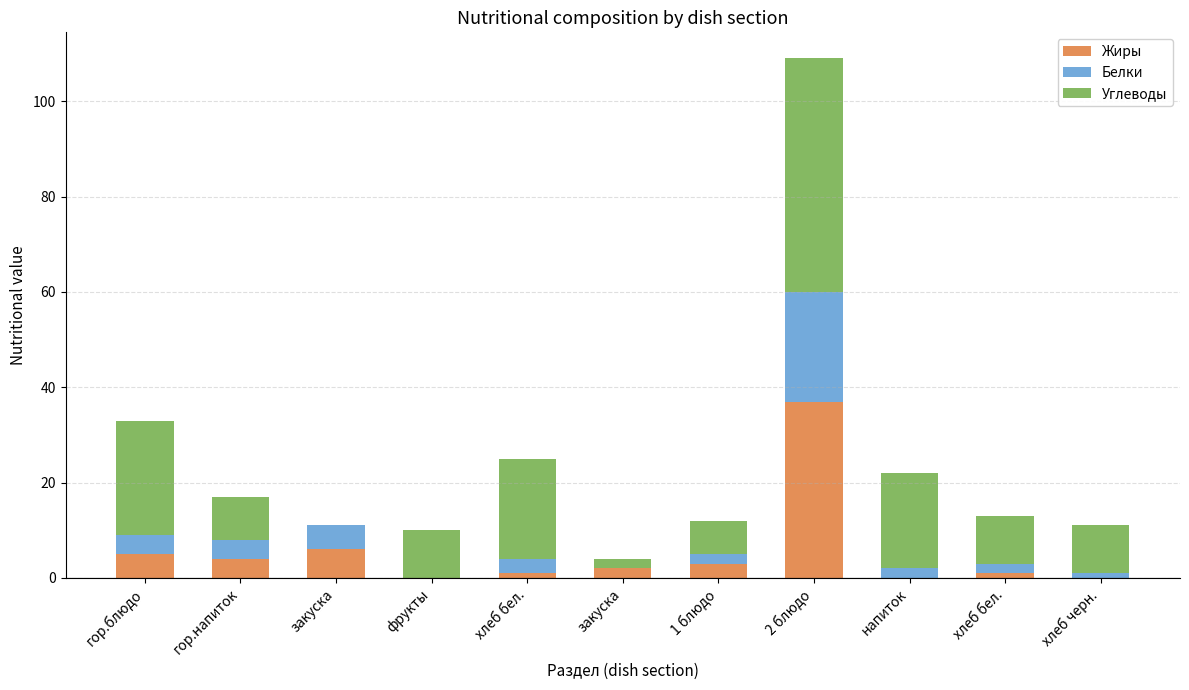

Where is Углеводы nearest to the value 24?

гор.блюдо